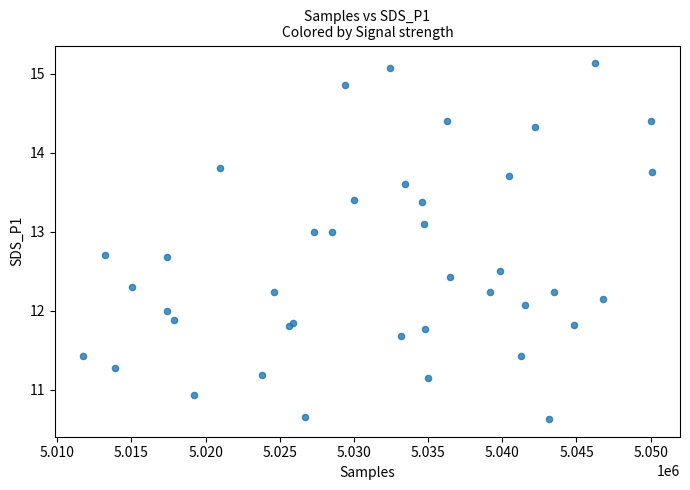

What is the range of Y values (max minus min)?

4.5